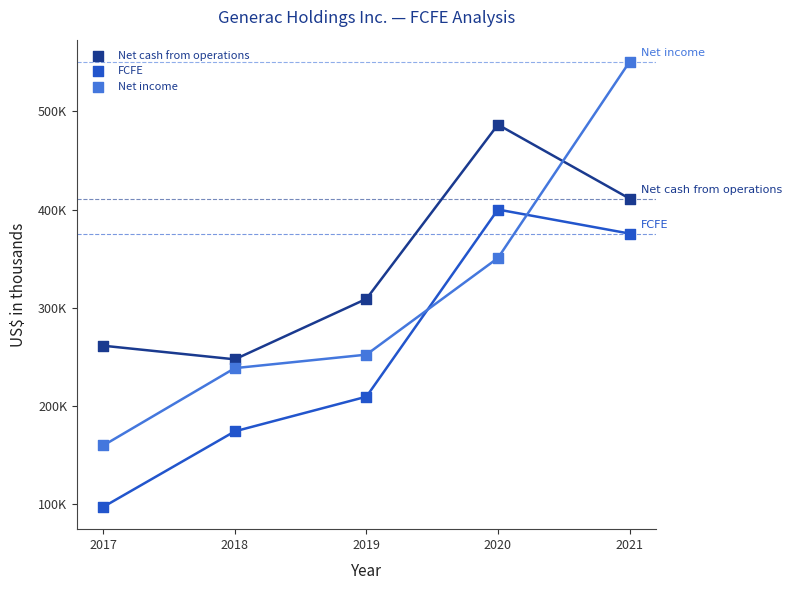

Which series reaches the minimum Y coordinate?

FCFE